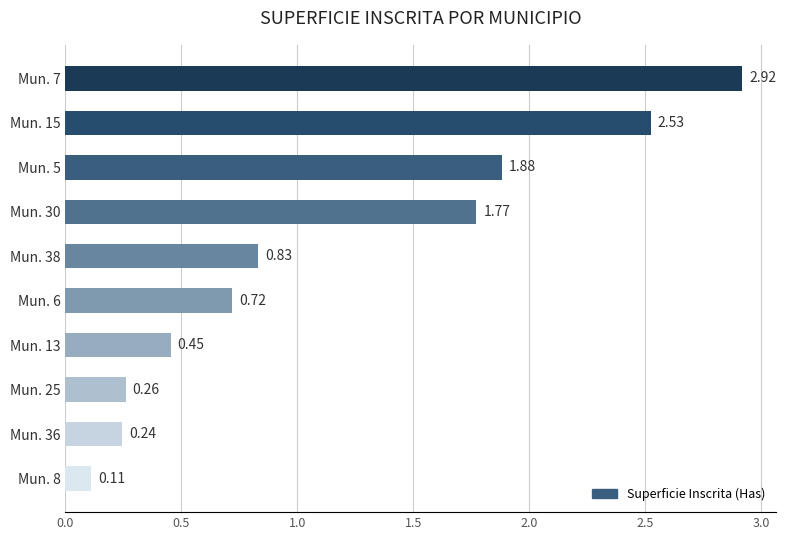

Rank the categories by value from lowest to highest.

Mun. 8, Mun. 36, Mun. 25, Mun. 13, Mun. 6, Mun. 38, Mun. 30, Mun. 5, Mun. 15, Mun. 7